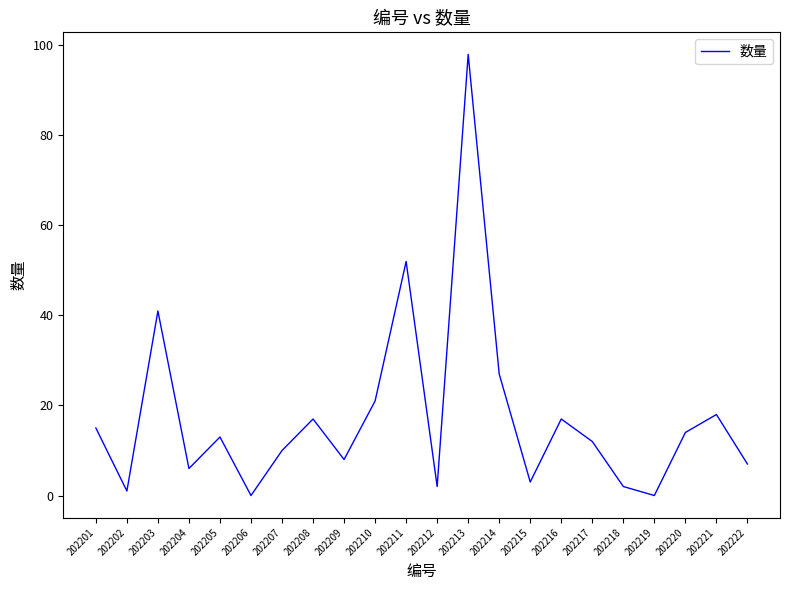

What is the change in value from 202211 to 202215?

-49